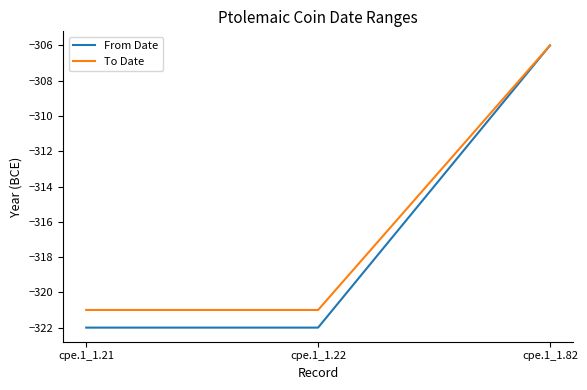

The To Date series shows -526 at cpe.1_1.21. True or false?

False